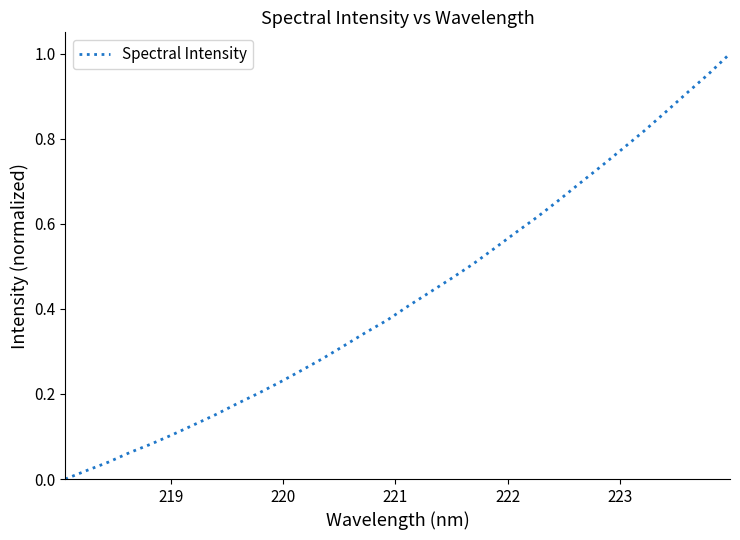

How many series are shown in this chart?

1